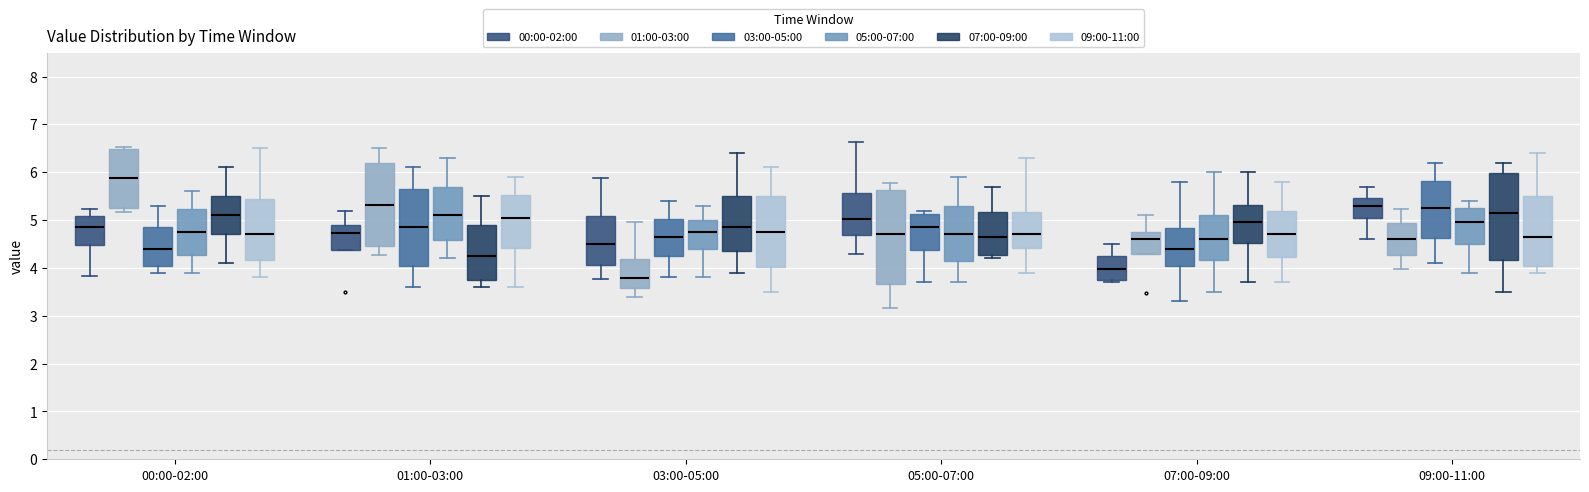

Where does the upper whisker of the box for 05:00-07:00 (07:00-09:00) end on the y-axis? The values are not printed on the chart, so give them approximately, as read against the axis.

5.7